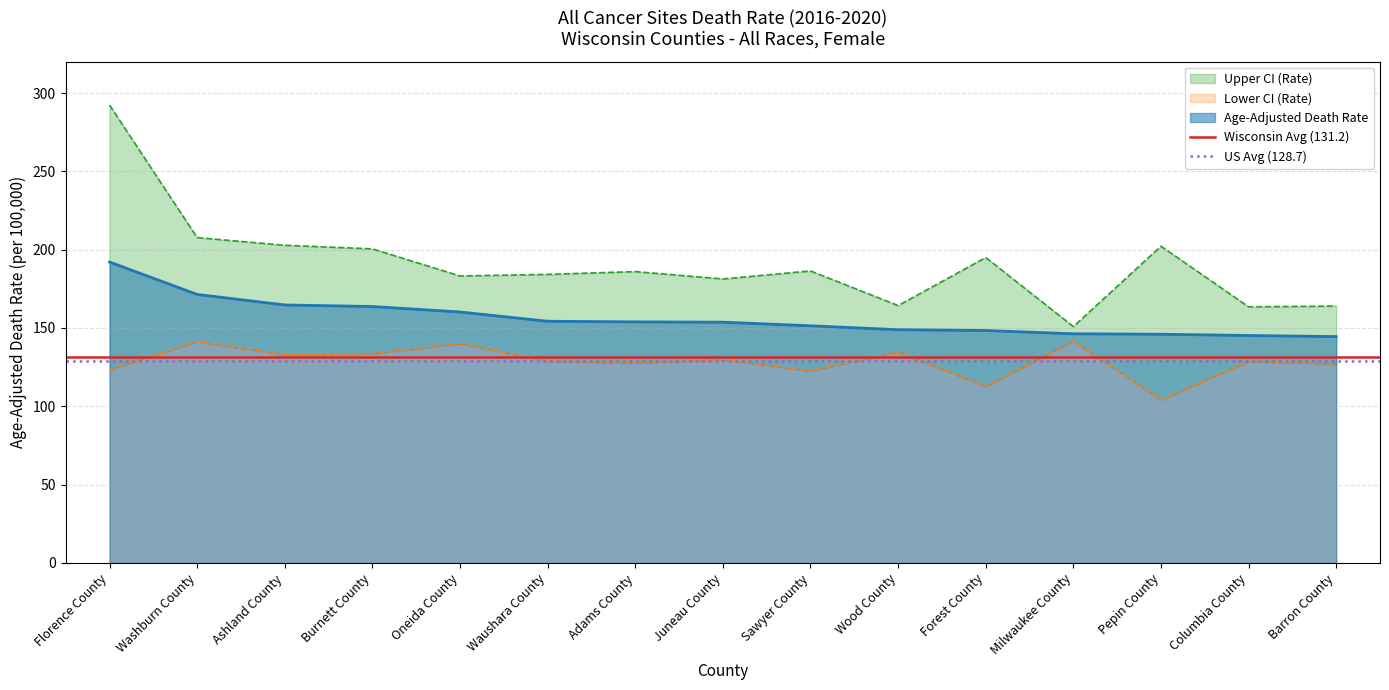

What is the average value of the US Avg (128.7) series?

128.7